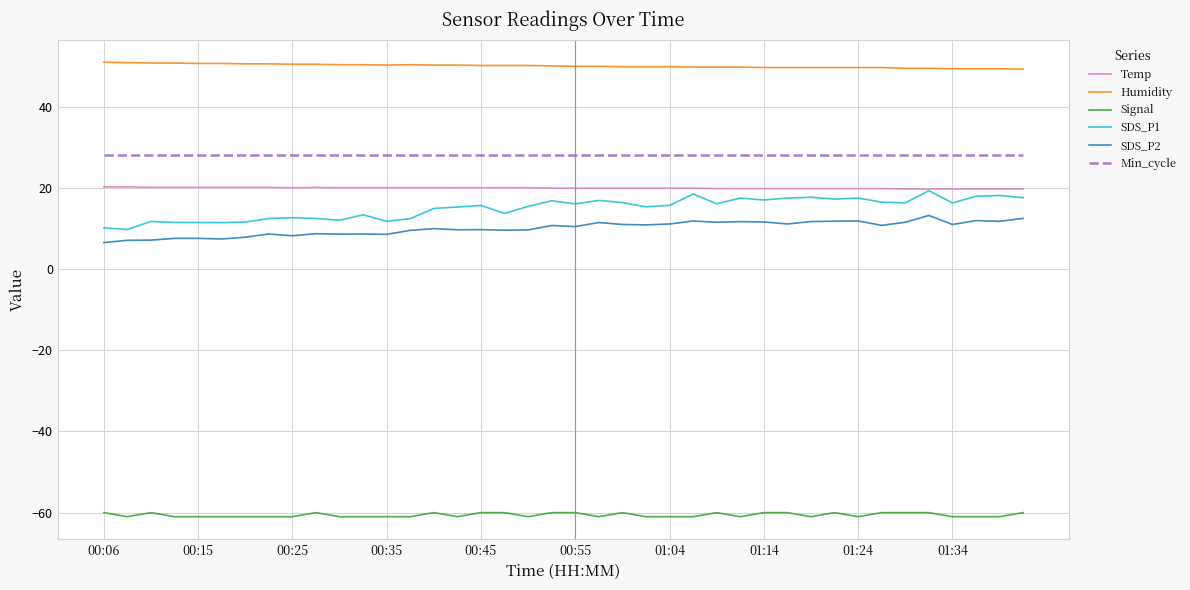

Which series has the largest range (max minus min)?

SDS_P1